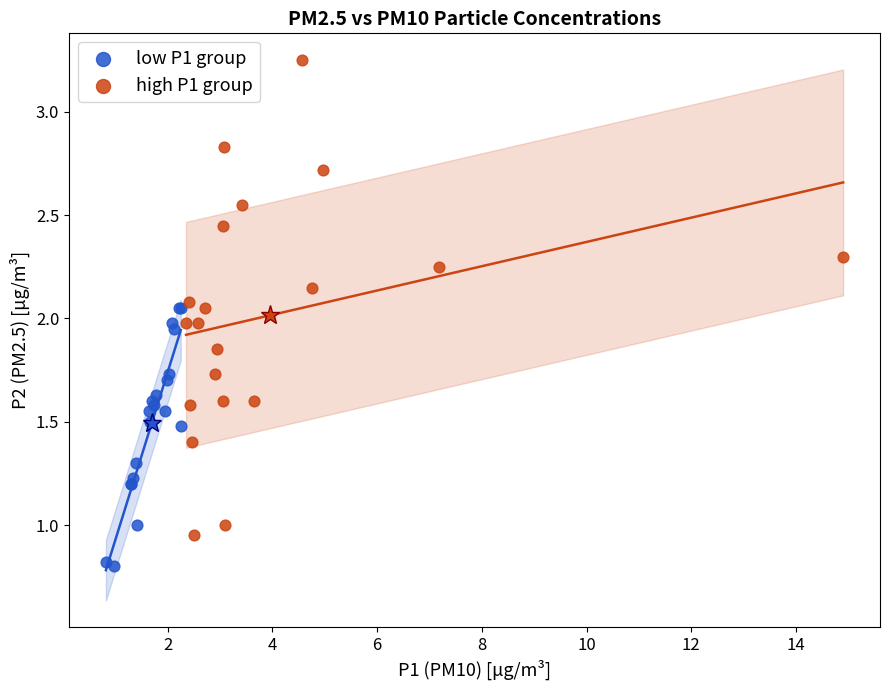

Which series reaches the maximum Y coordinate?

high P1 group